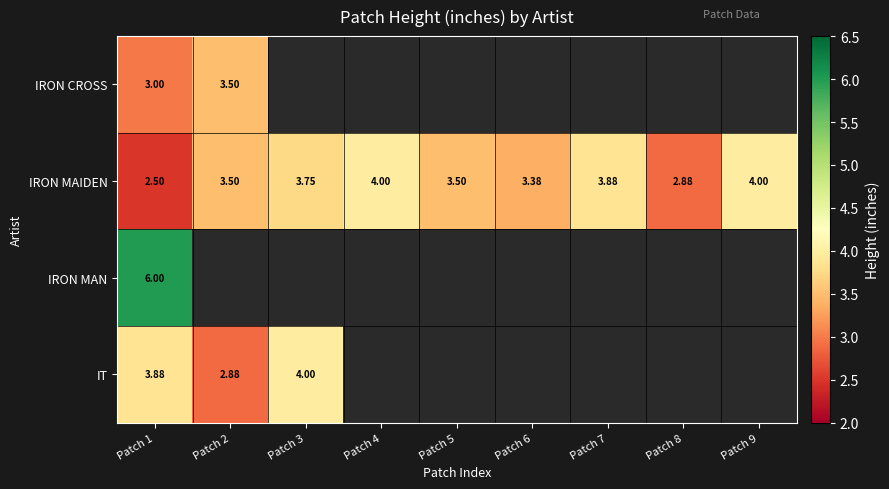

At Patch 1, list the series in order from largest to smallest.

IRON MAN, IT, IRON CROSS, IRON MAIDEN